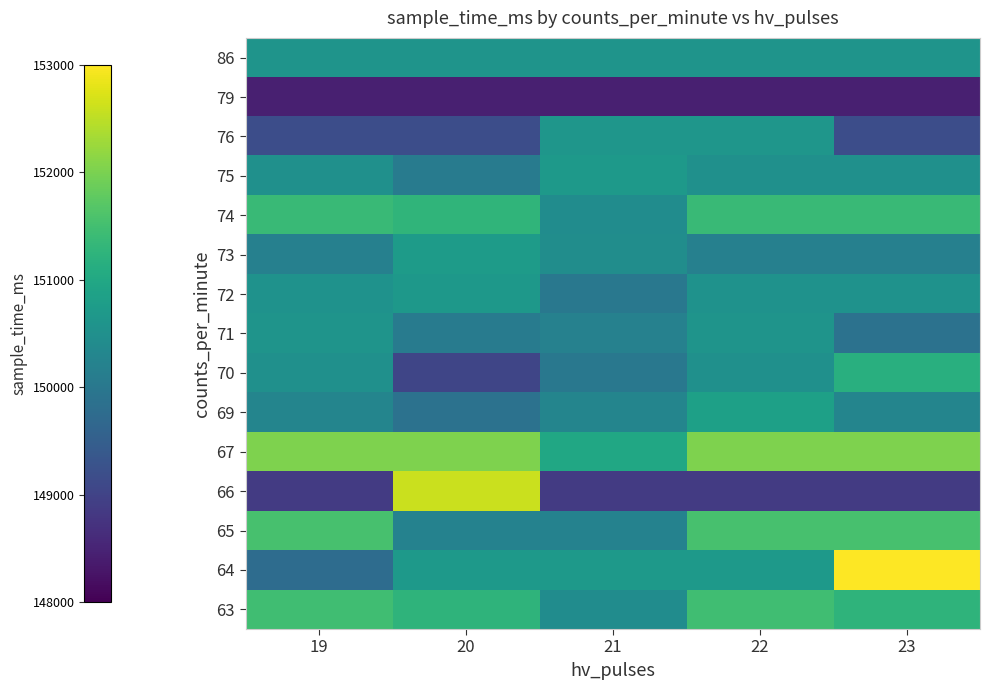

What is the difference between the highest and lowest values at 22?

3584